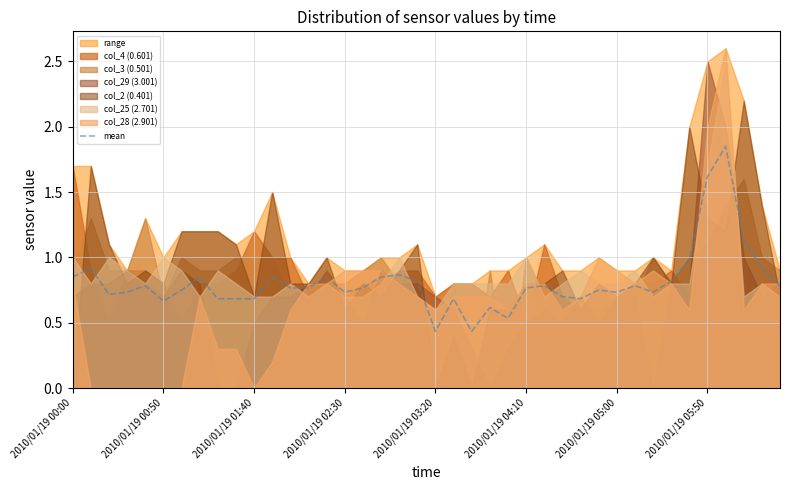

What is the average value?

0.8